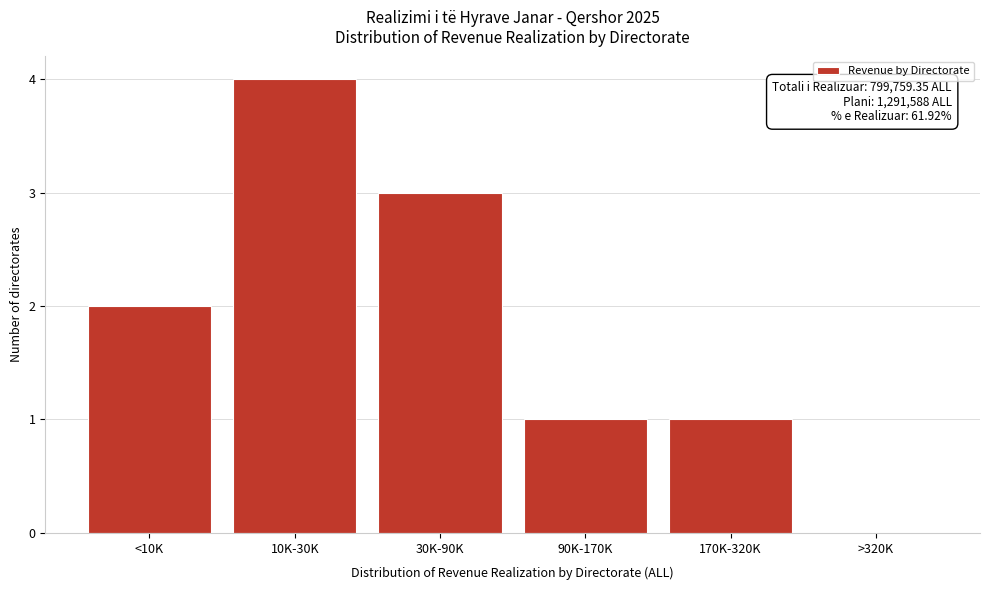

Reading left to right, extract all data points from this chart.

<10K=2	10K-30K=4	30K-90K=3	90K-170K=1	170K-320K=1	>320K=0